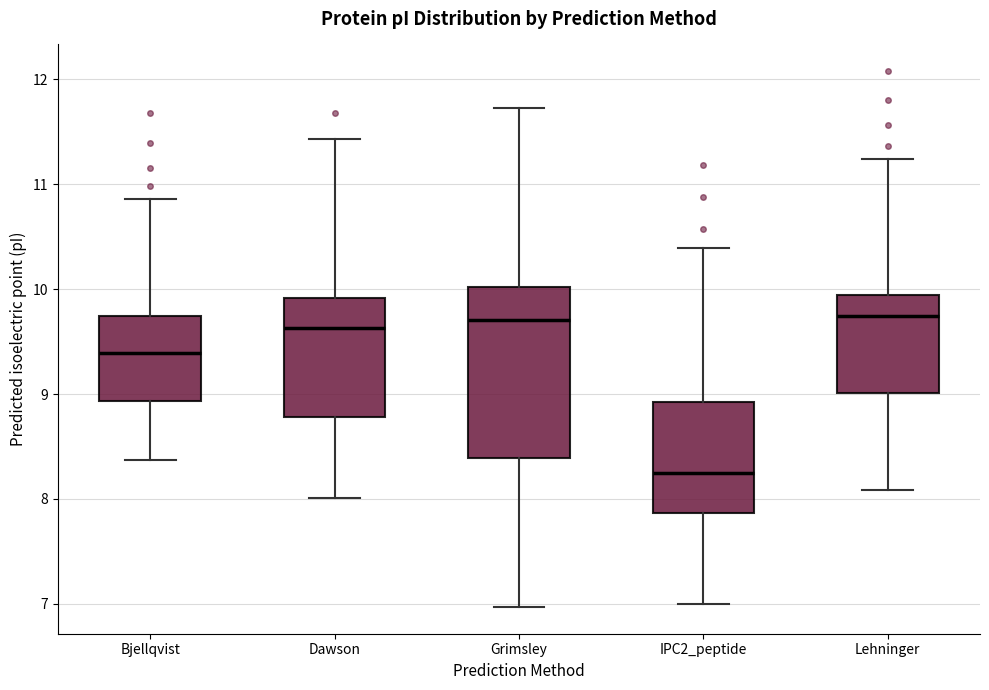

Which box's median line is the lowest?

IPC2_peptide